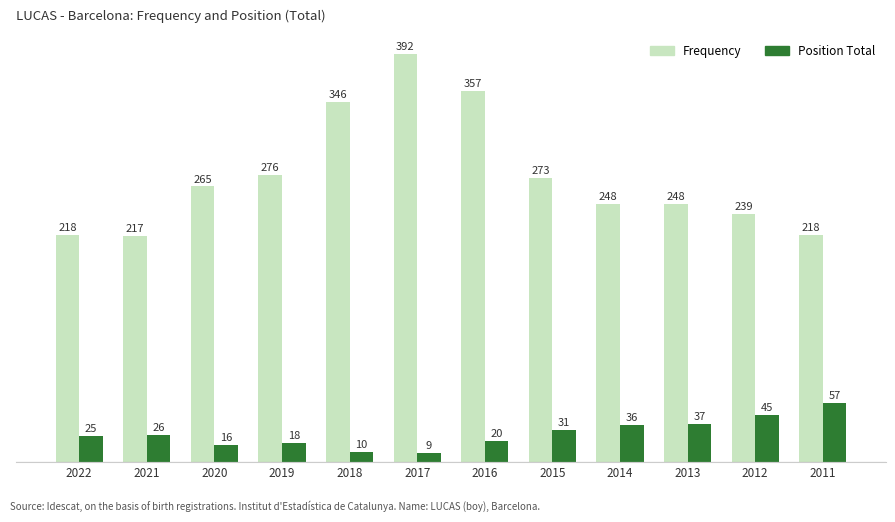

What is the sum of the Frequency values at 2015 and 2011?

491